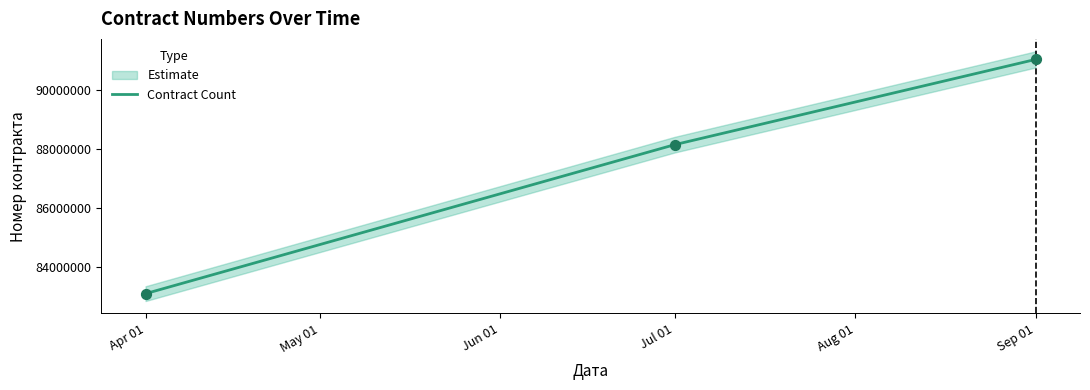

The value of Contract Count at Apr 01 is 18332532.0. True or false?

False